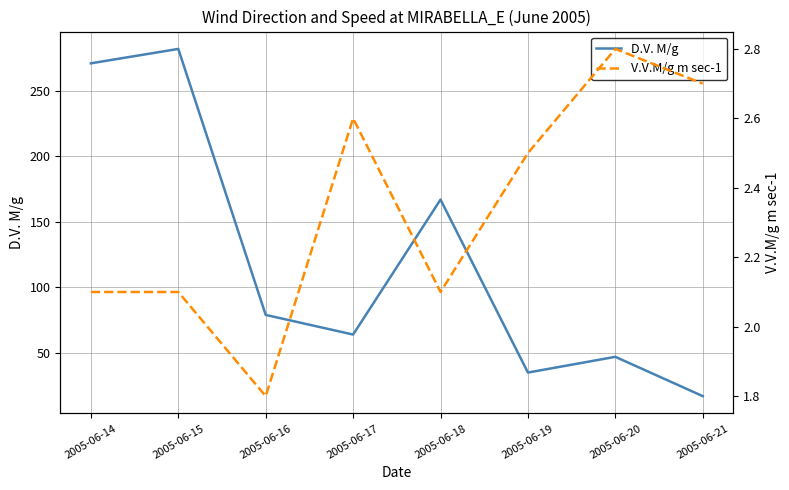

Rank the series at 2005-06-14 from lowest to highest value.

V.V.M/g m sec-1, D.V. M/g